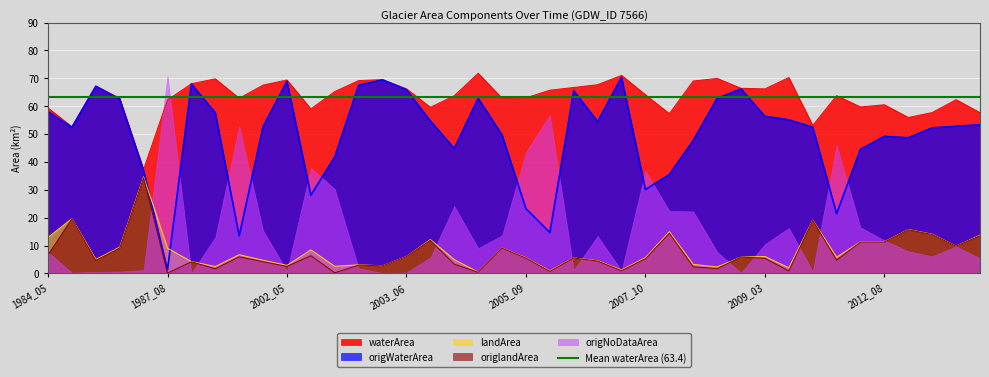

True or false: landArea and waterArea cross at least once.

False